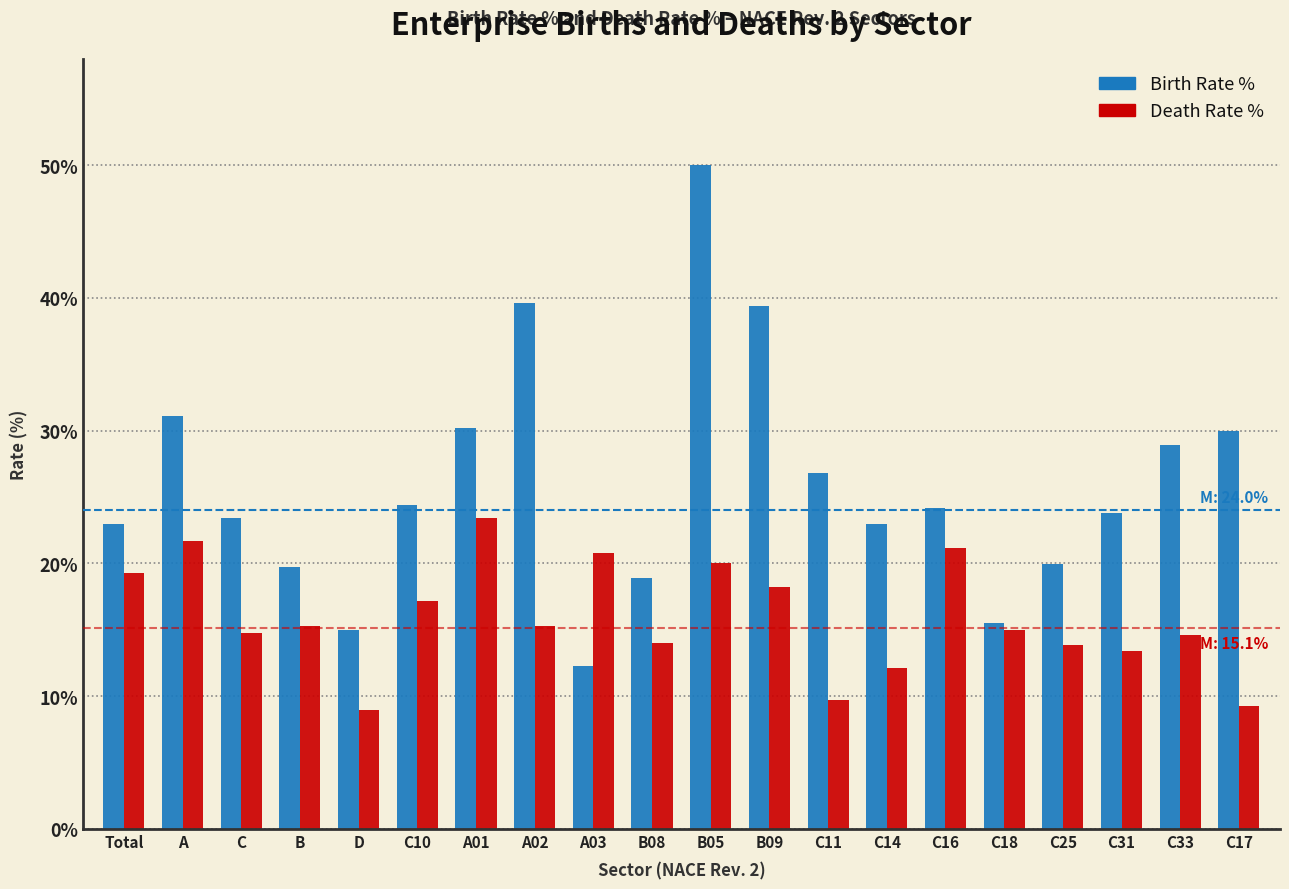

Rank the series by their average value, from lowest to highest.

Death Rate %, Birth Rate %